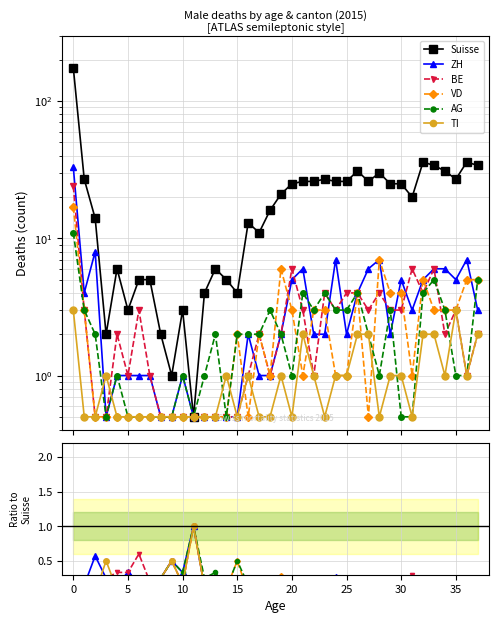

Which series changed the most between 18 and 34?

Suisse